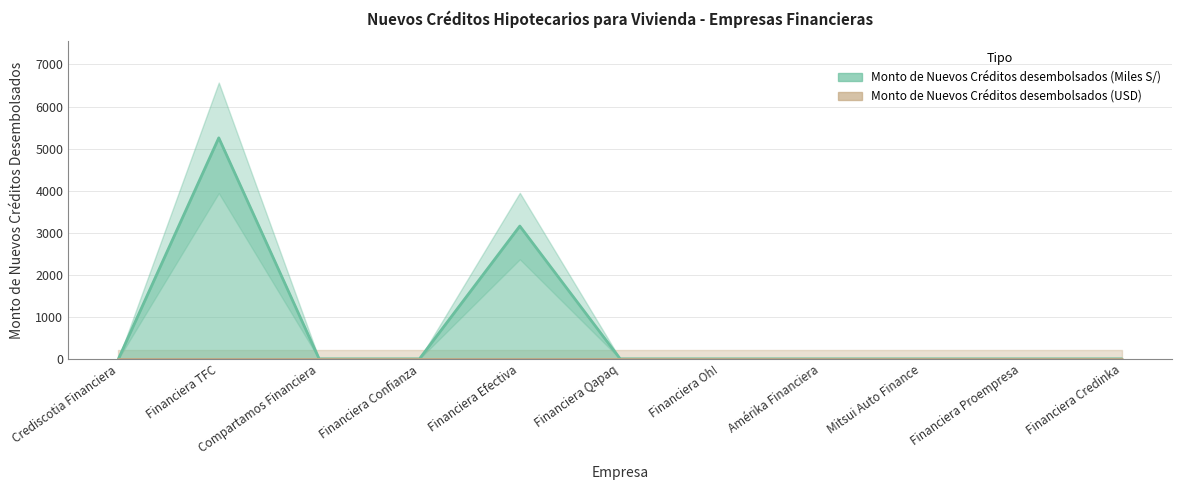

List the labels in order of value, smallest first.

Crediscotia Financiera, Compartamos Financiera, Financiera Confianza, Financiera Qapaq, Financiera Oh!, Amérika Financiera, Mitsui Auto Finance, Financiera Proempresa, Financiera Credinka, Financiera Efectiva, Financiera TFC